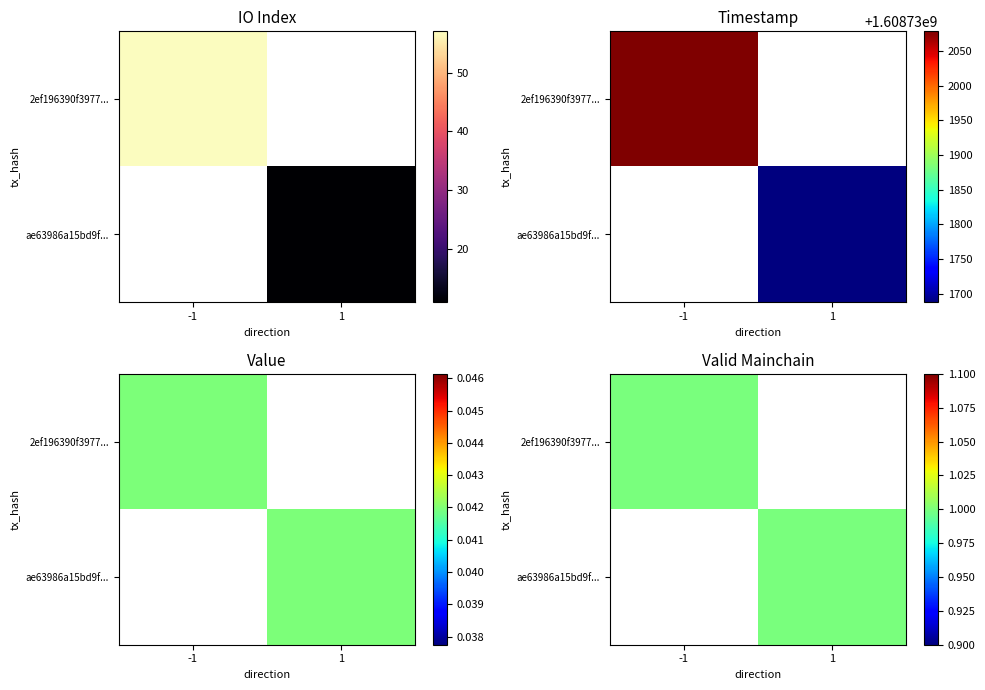

What is the maximum value shown in the chart?

1608732078.0